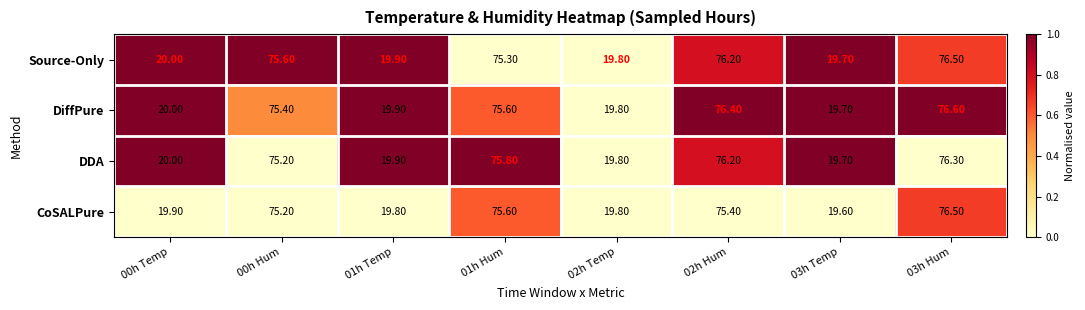

What is the sum of all DDA values?

382.9